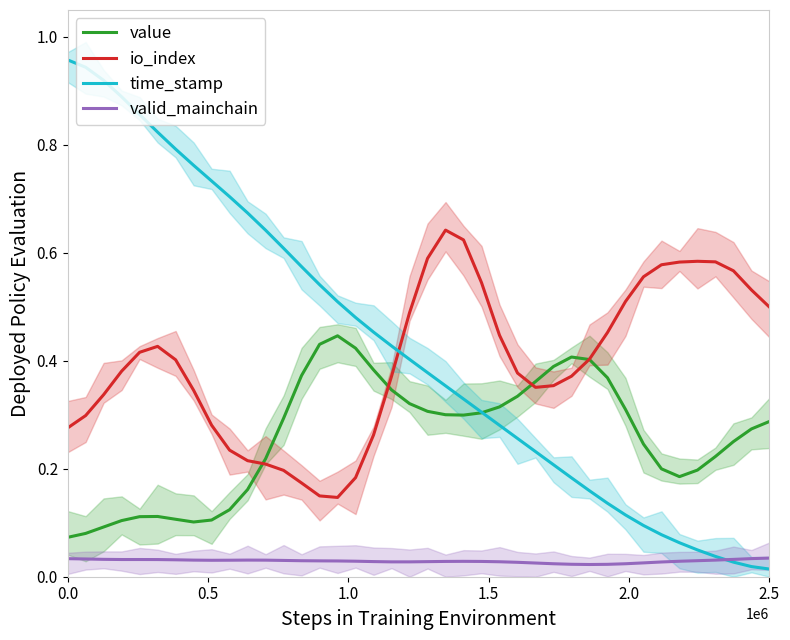

How many categories are shown in the chart?

40